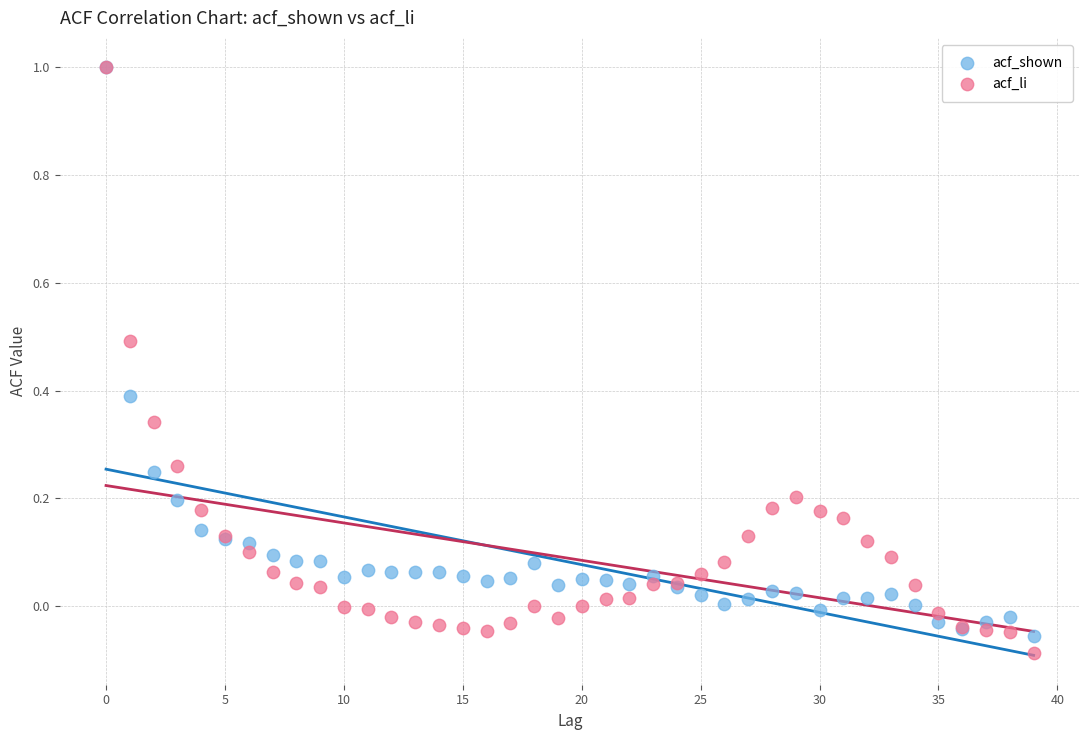

Which series reaches the minimum Y coordinate?

acf_li